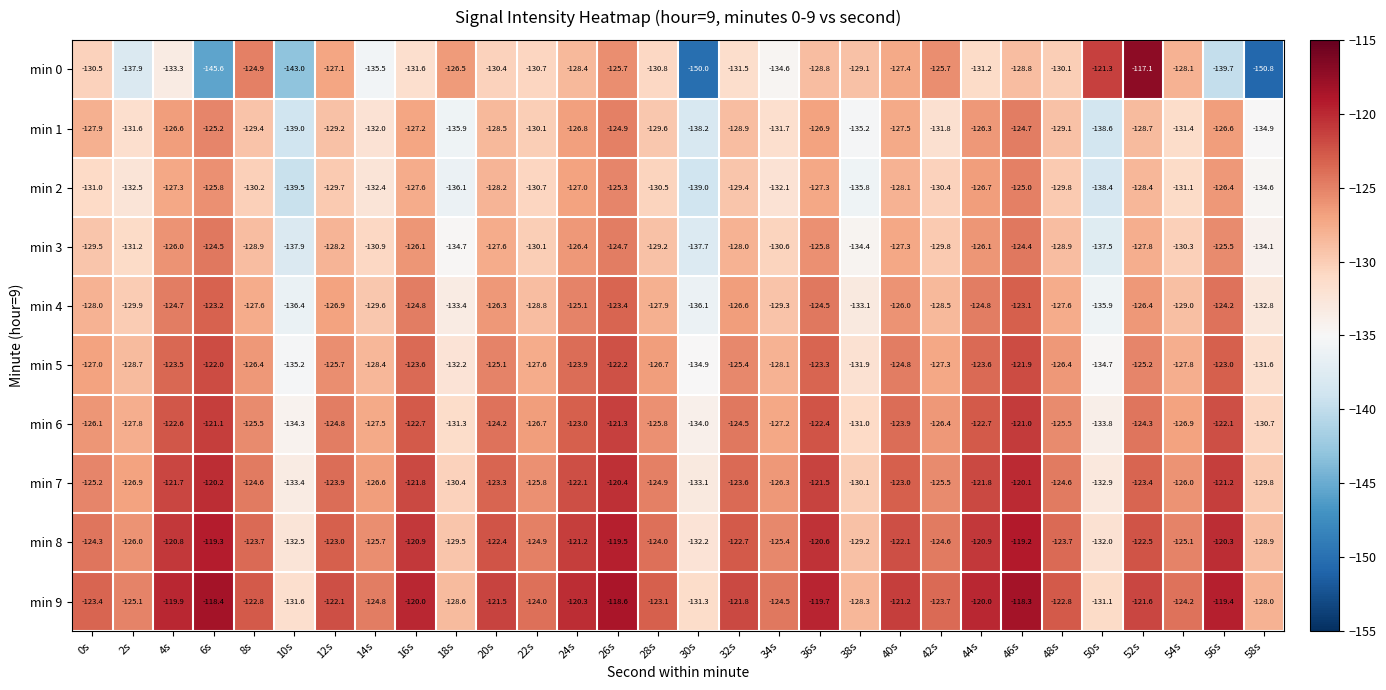

The min 9 series shows -66.0 at 10s. True or false?

False